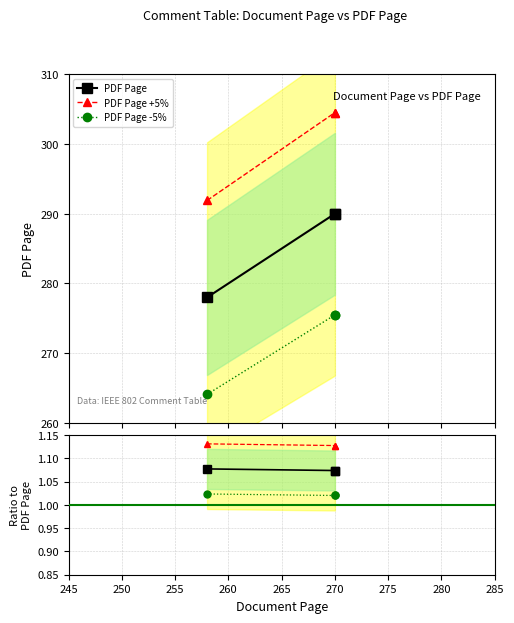

The value of PDF Page -5% at 270 is 1.3. True or false?

False